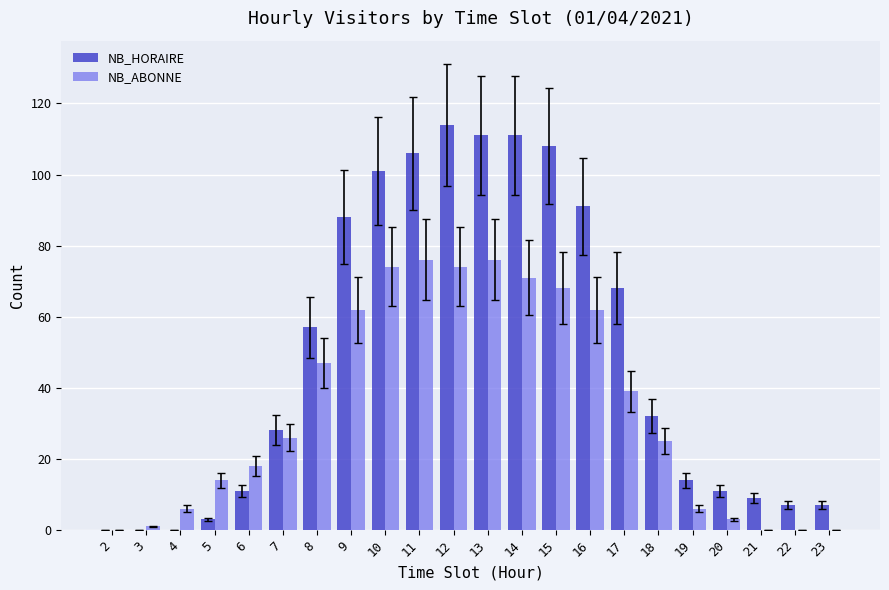

What is the maximum value shown in the chart?

114